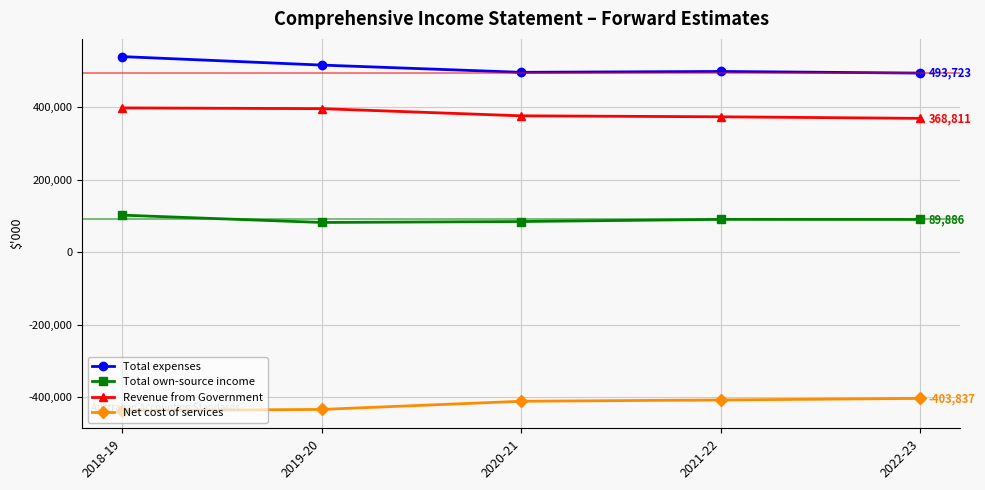

True or false: Revenue from Government and Net cost of services cross at least once.

False